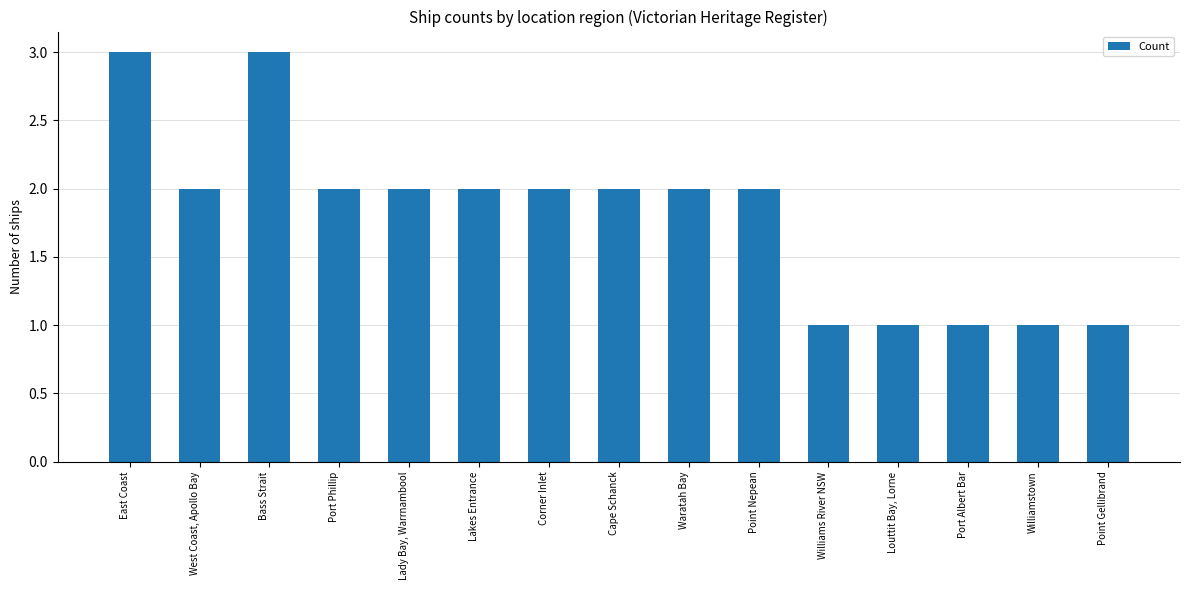

Which has a higher value, Point Gellibrand or Lakes Entrance?

Lakes Entrance